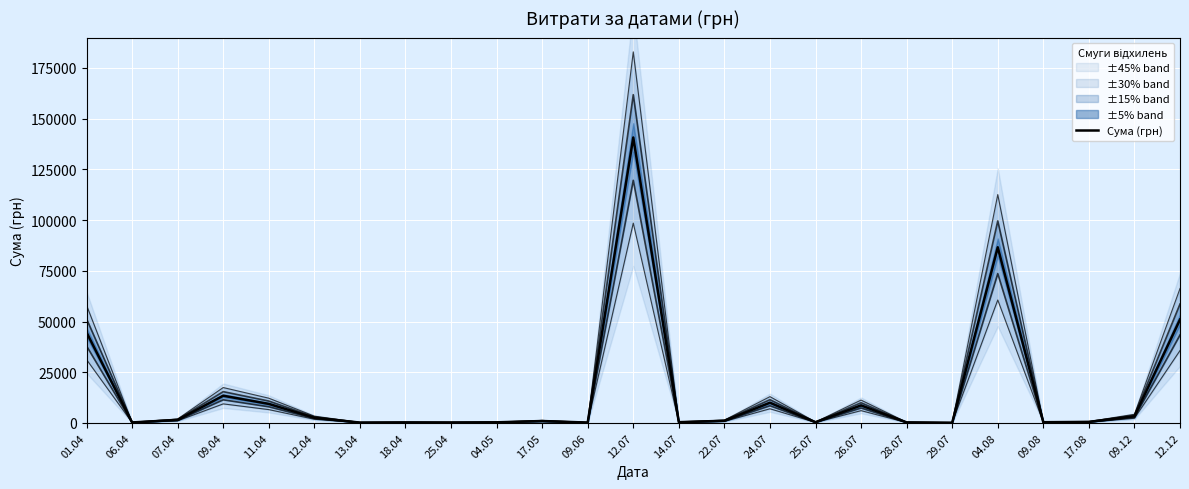

True or false: the data shows 75147.7 at 12.12.

False